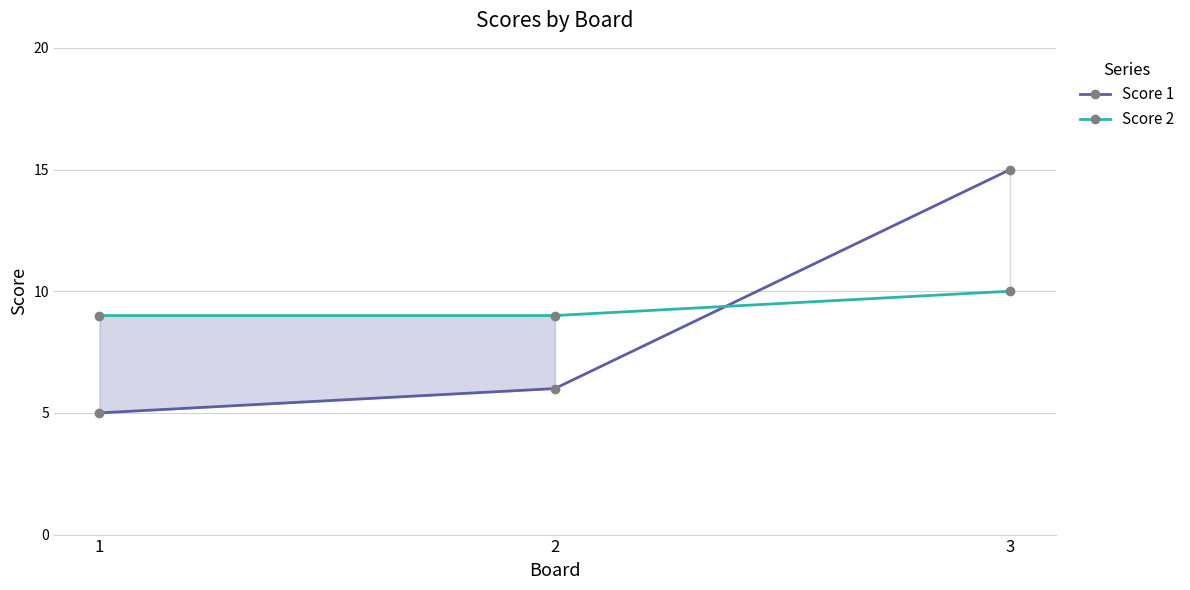

Rank the series by their maximum value, from highest to lowest.

Score 1, Score 2